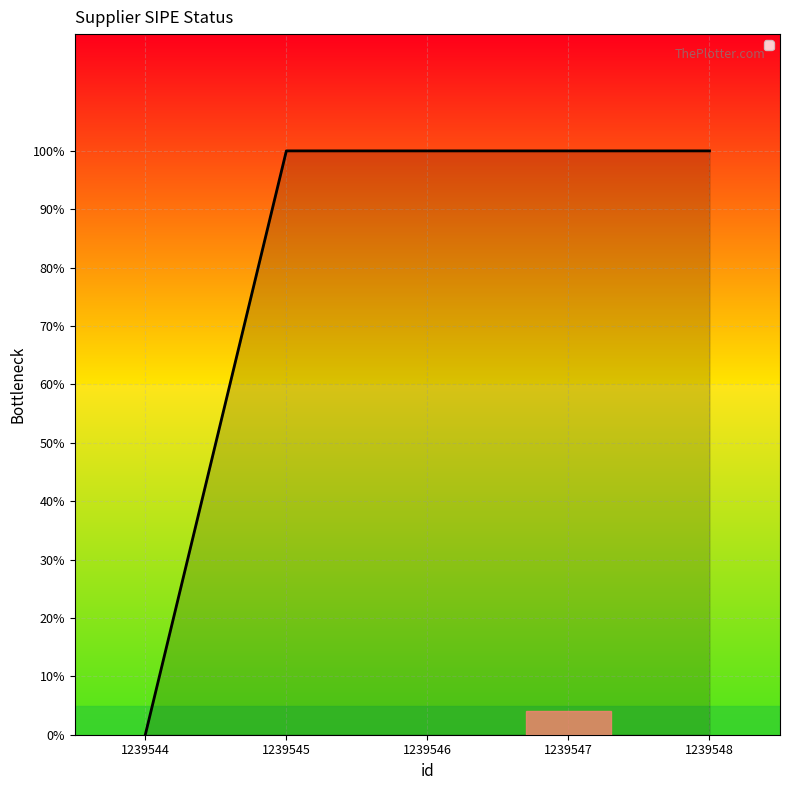

Does the chart display data point markers on the line(s)?

No